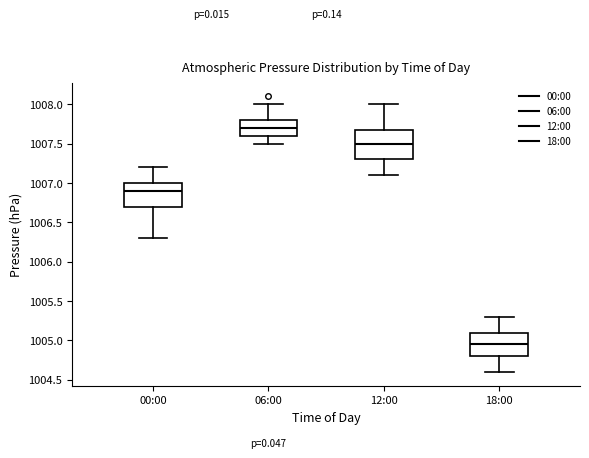

Where is the lower edge of the box for 12:00 on the y-axis? The values are not printed on the chart, so give them approximately, as read against the axis.

1007.30